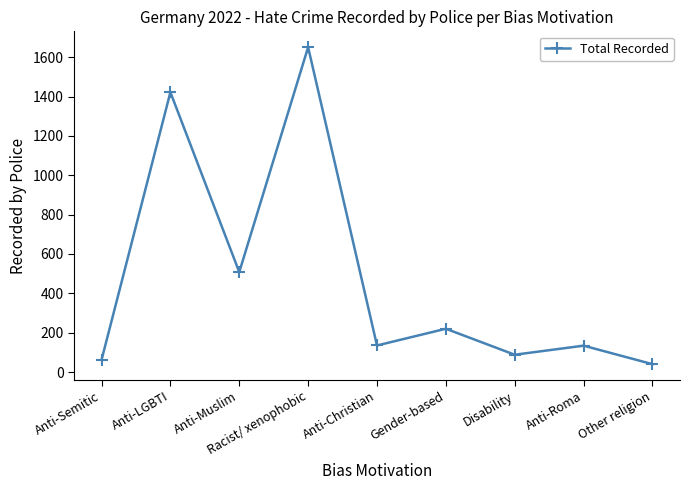

How many points are lower than both their immediate neighbors (excluding endpoints)?

3